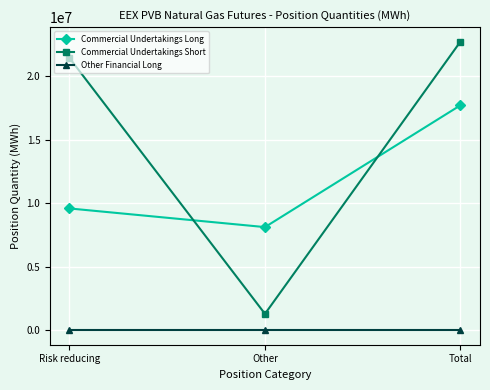

What is the approximate value of Commercial Undertakings Short at Other?

1293020